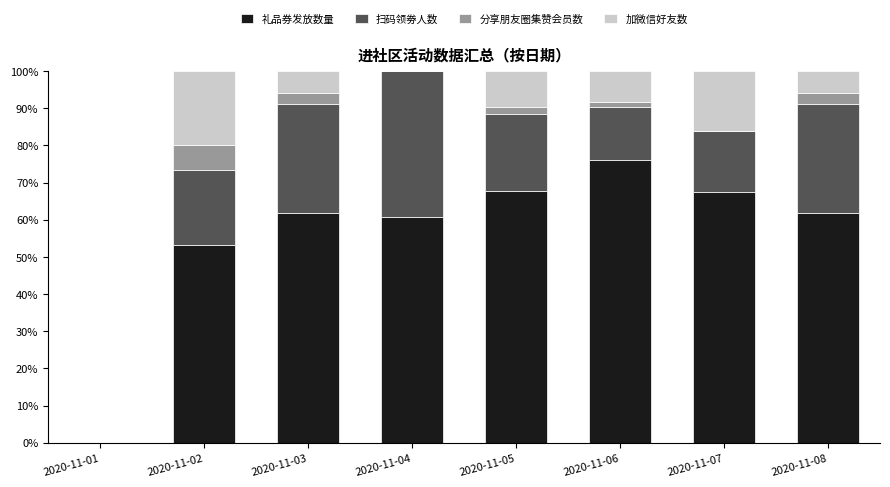

What is the sum of all 礼品券发放数量 values?

448.7